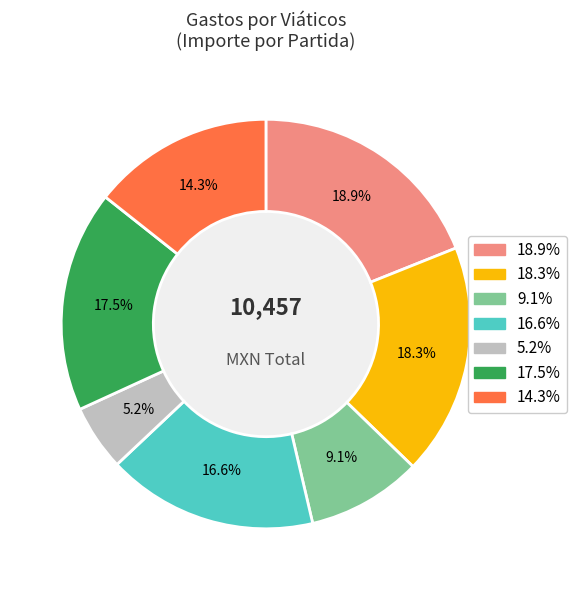

To the nearest percent, what is the average slice percentage?

14%